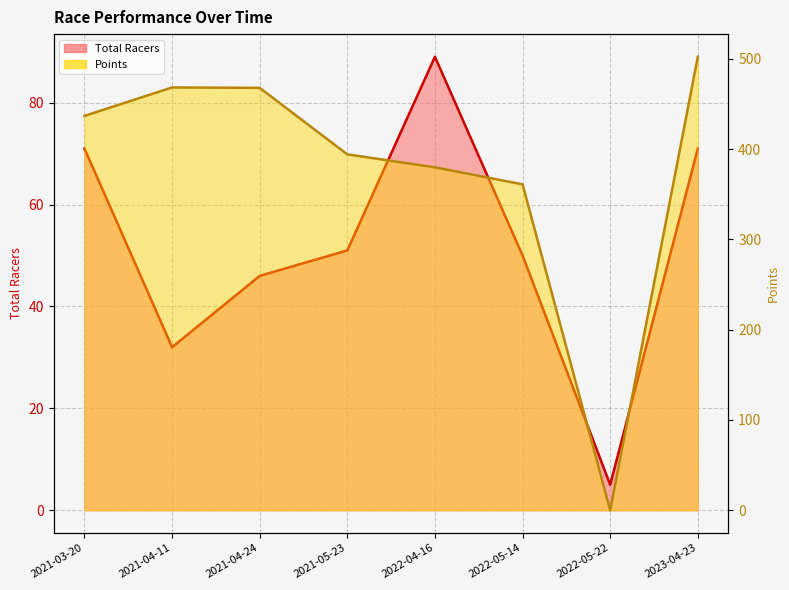

Reading right to left, list all the values displayed in this chart.

Total Racers: 2023-04-23=71.0	2022-05-22=5.0	2022-05-14=50.0	2022-04-16=89.0	2021-05-23=51.0	2021-04-24=46.0	2021-04-11=32.0	2021-03-20=71.0
Points: 2023-04-23=502.3	2022-05-22=0.0	2022-05-14=361.0	2022-04-16=379.8	2021-05-23=394.2	2021-04-24=467.9	2021-04-11=468.3	2021-03-20=436.8